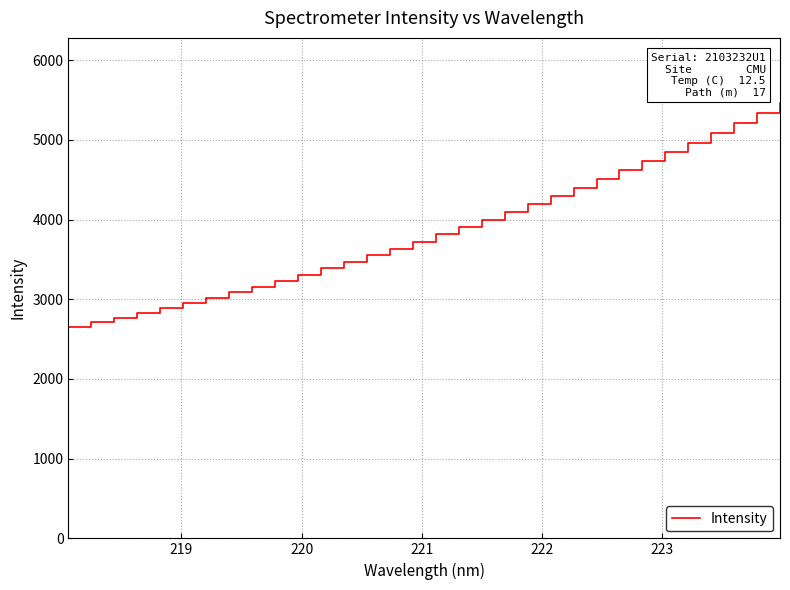

What is the minimum value shown in the chart?

2656.1